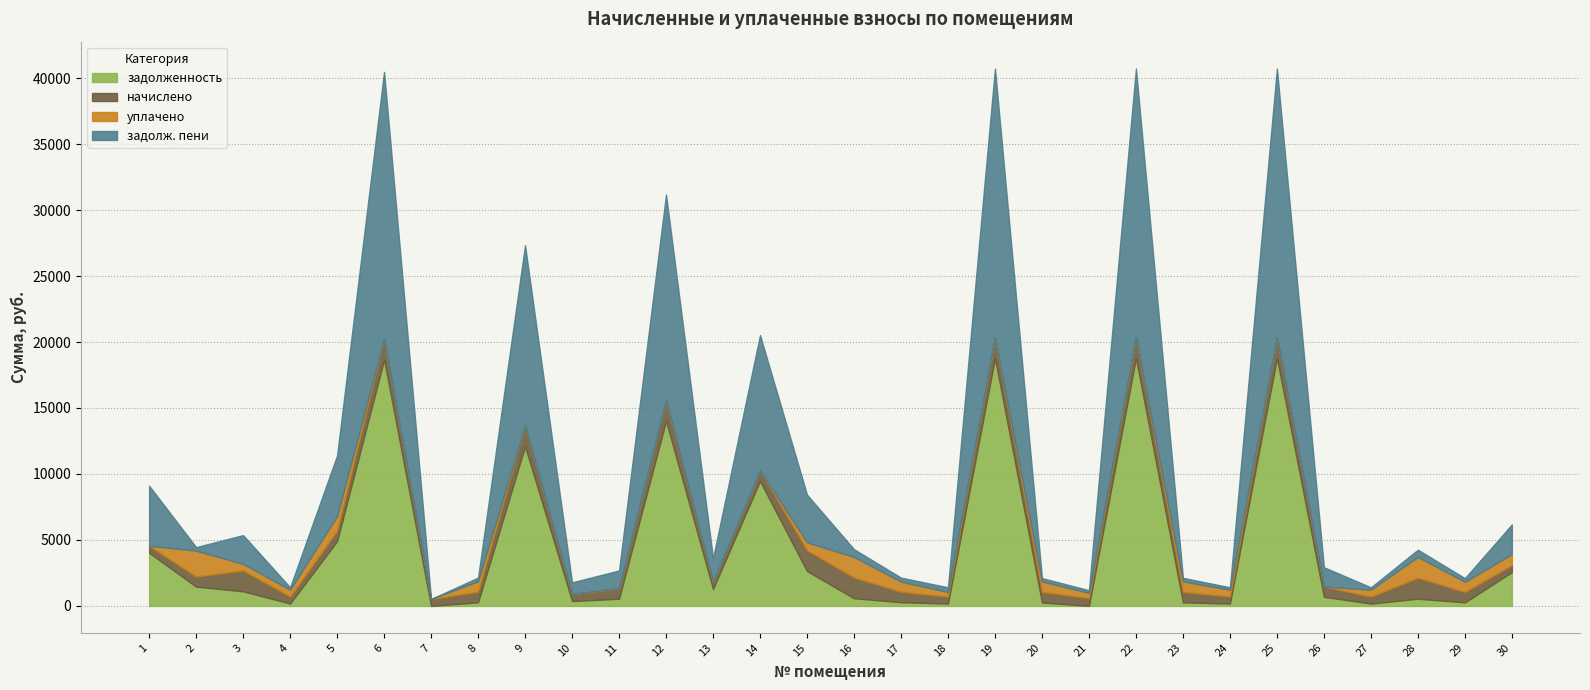

How many times do начислено and задолж. пени cross each other?

14